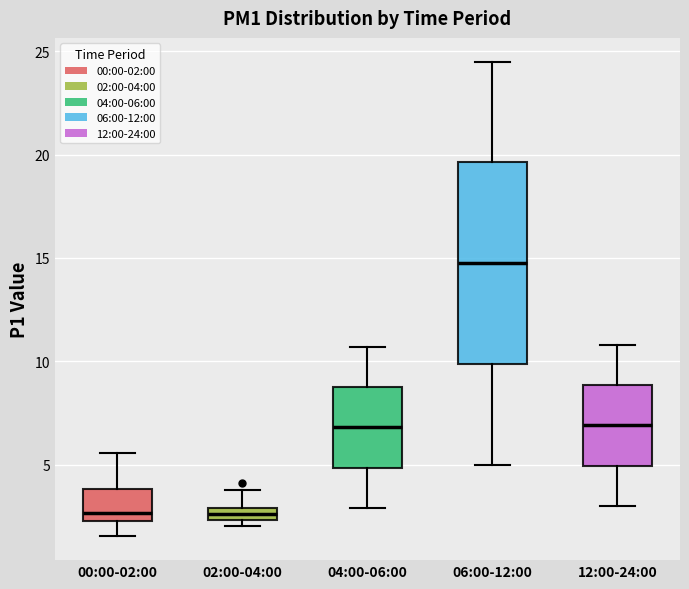

Which box is the tallest, from its lower edge to its upper edge?

06:00-12:00